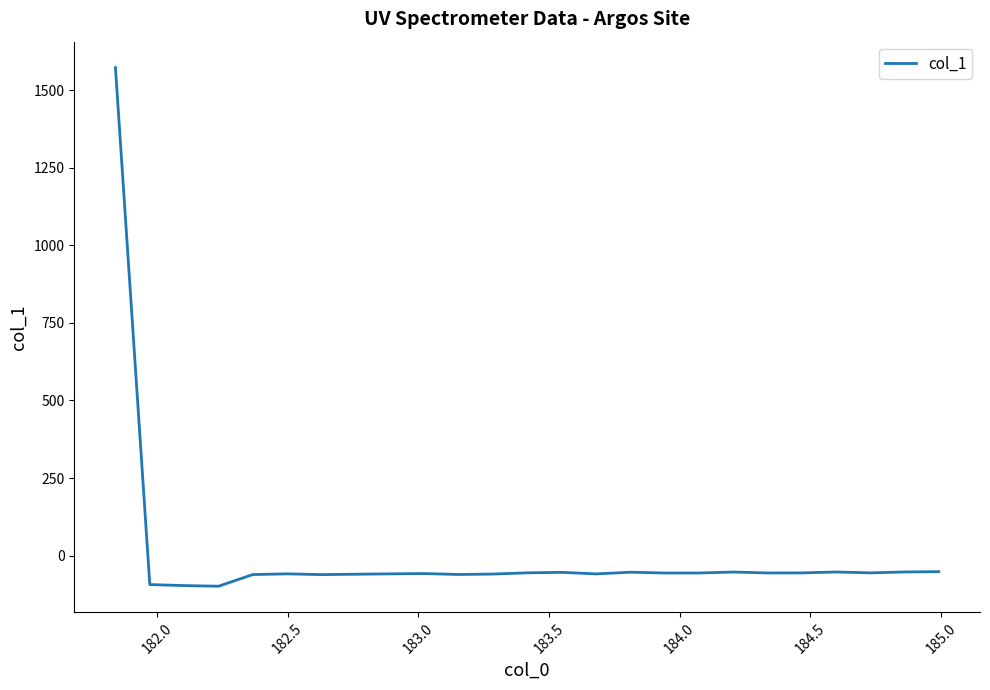

What is the maximum value shown in the chart?

1572.6